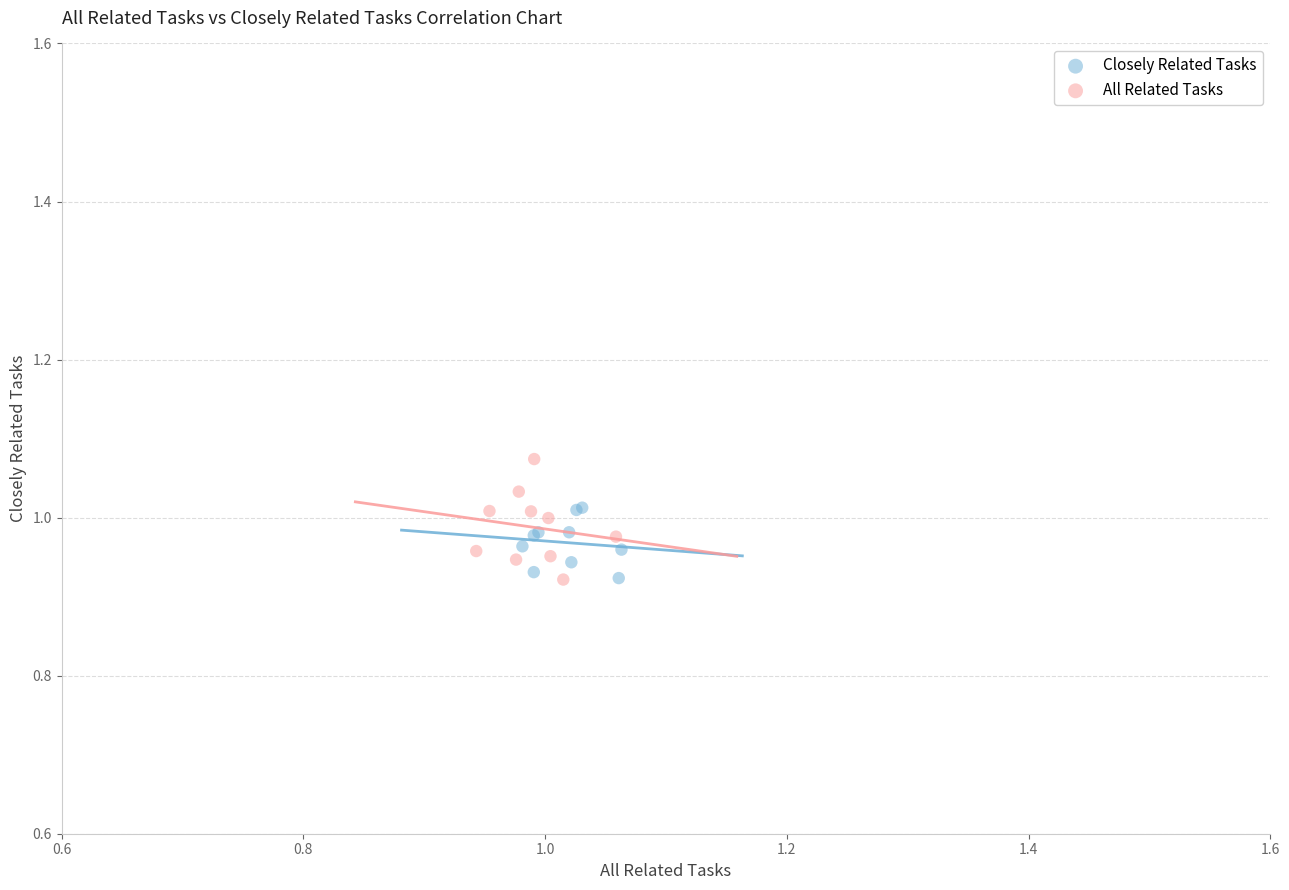

Which series contains the highest Y value?

All Related Tasks